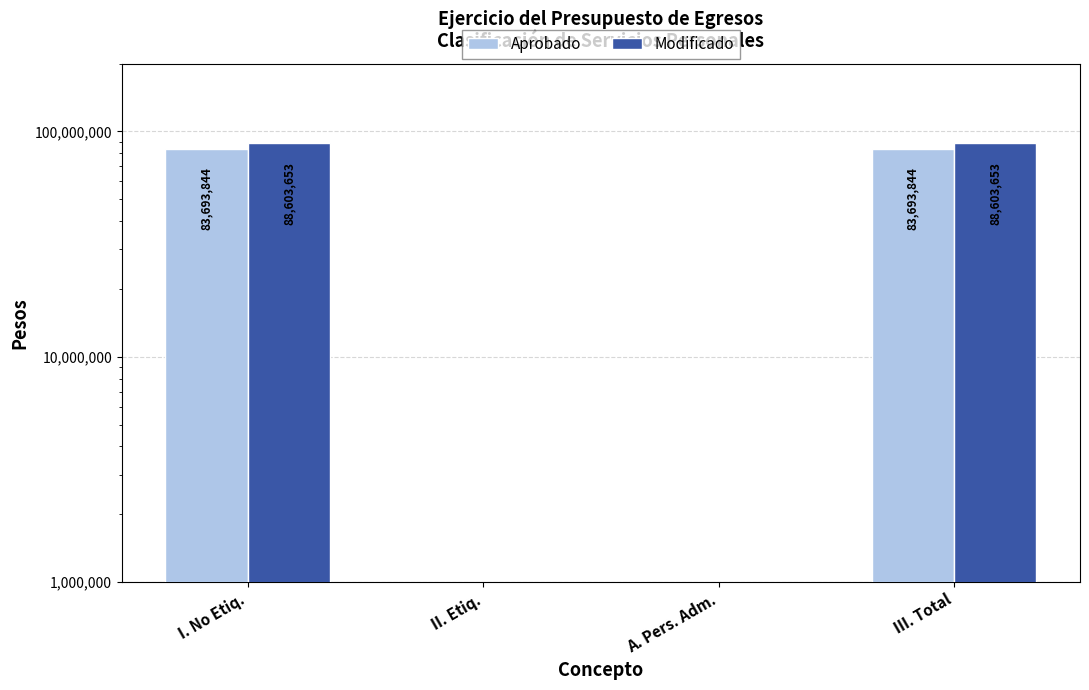

At which label does Modificado reach its peak?

I. No Etiq.